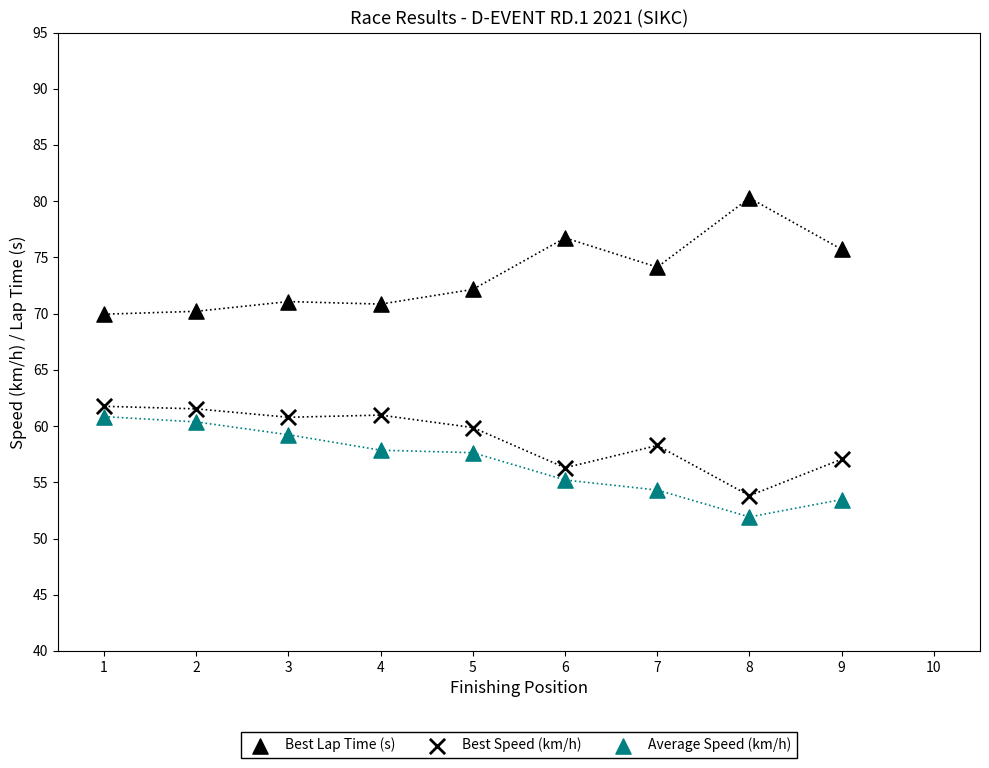

Count the number of points in this scatter plot.

27